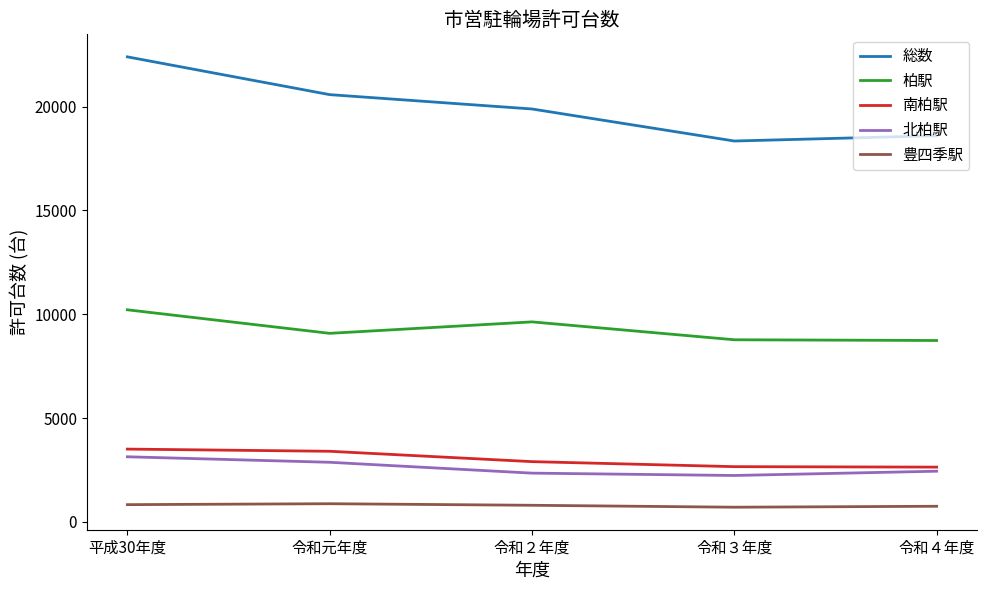

True or false: 北柏駅 has a value of 4079 at 令和２年度.

False